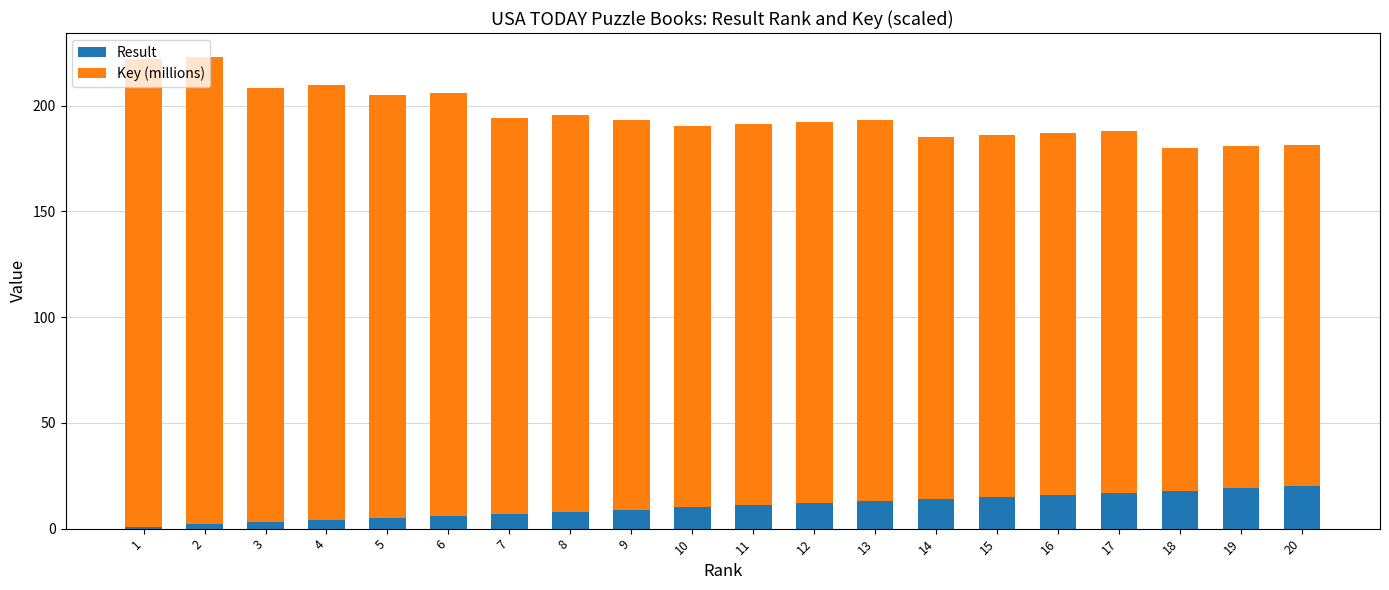

How many bars are there in total?

20